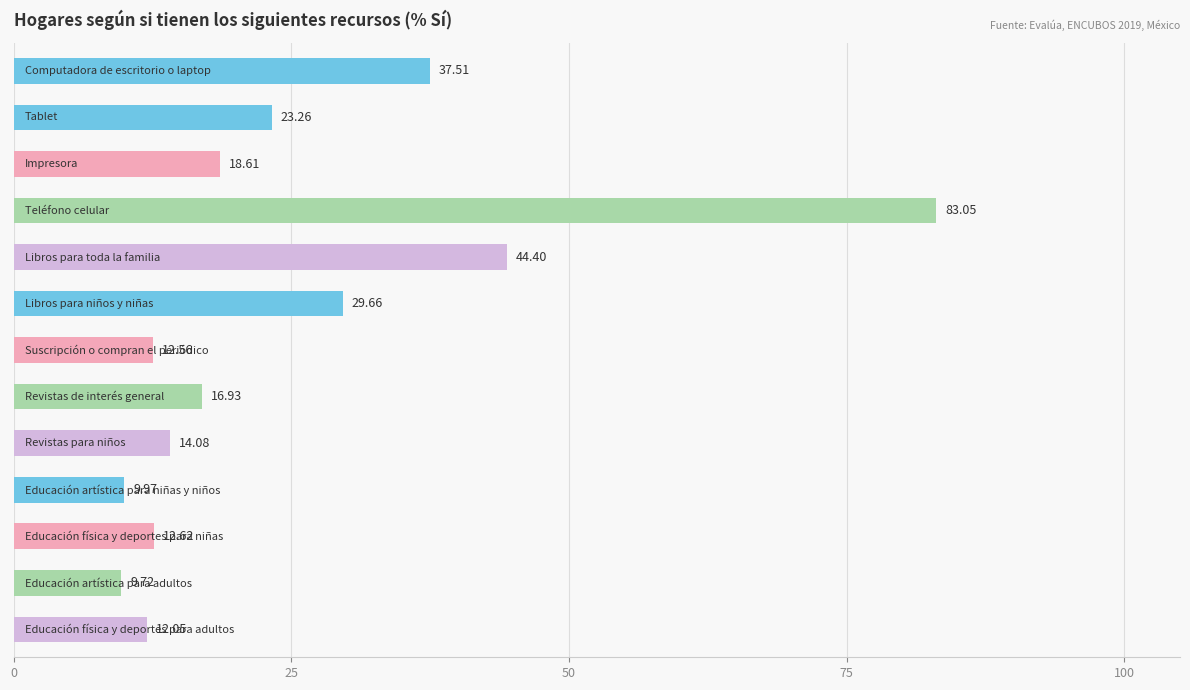

What is the difference between the maximum and second lowest values?

73.1